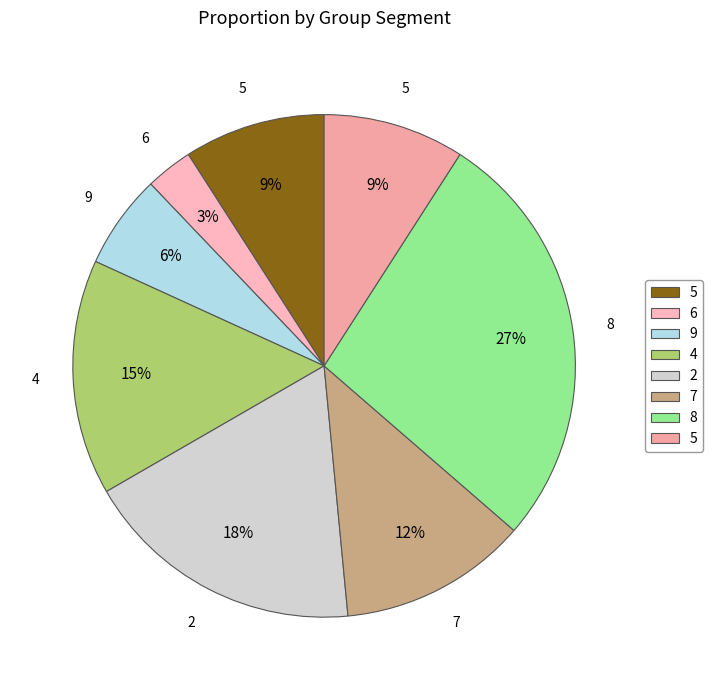

How many segments does this pie chart have?

8